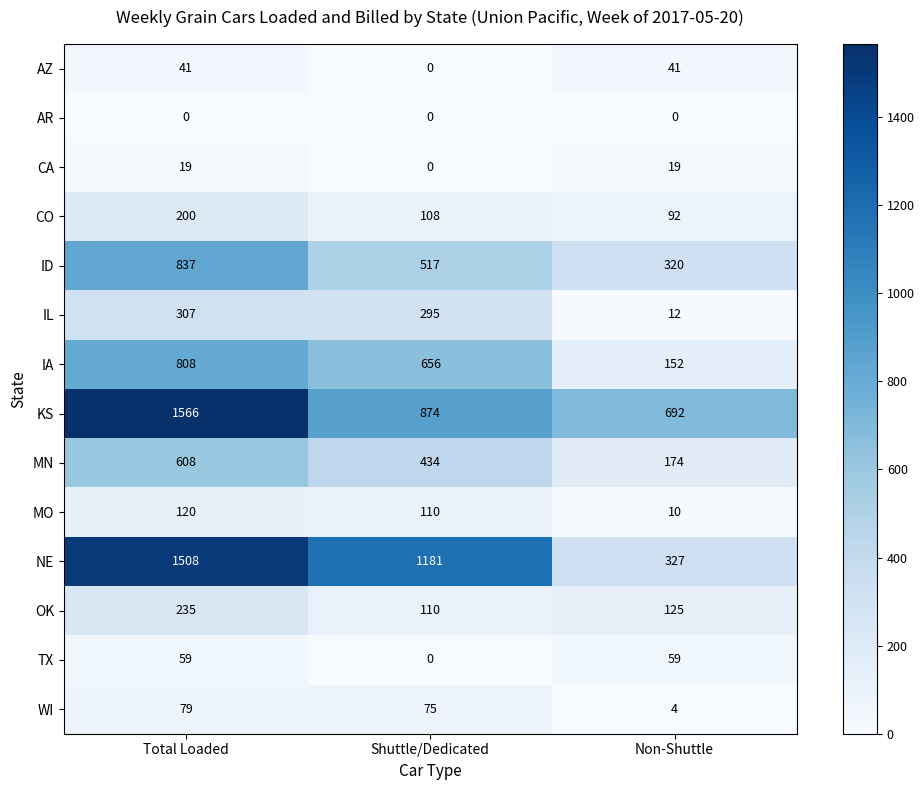

List the labels in order of IL value, smallest first.

Non-Shuttle, Shuttle/Dedicated, Total Loaded